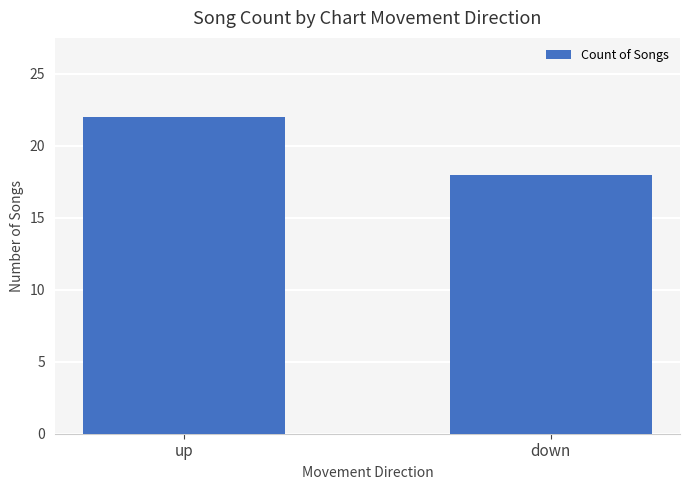

Does the chart contain stacked bars?

No